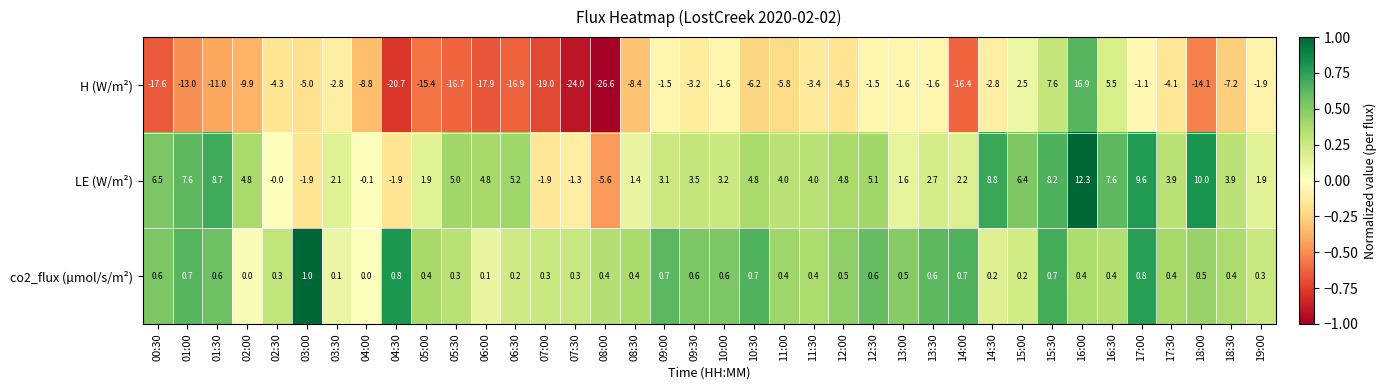

At which category does the chart reach its minimum across all series?

08:00